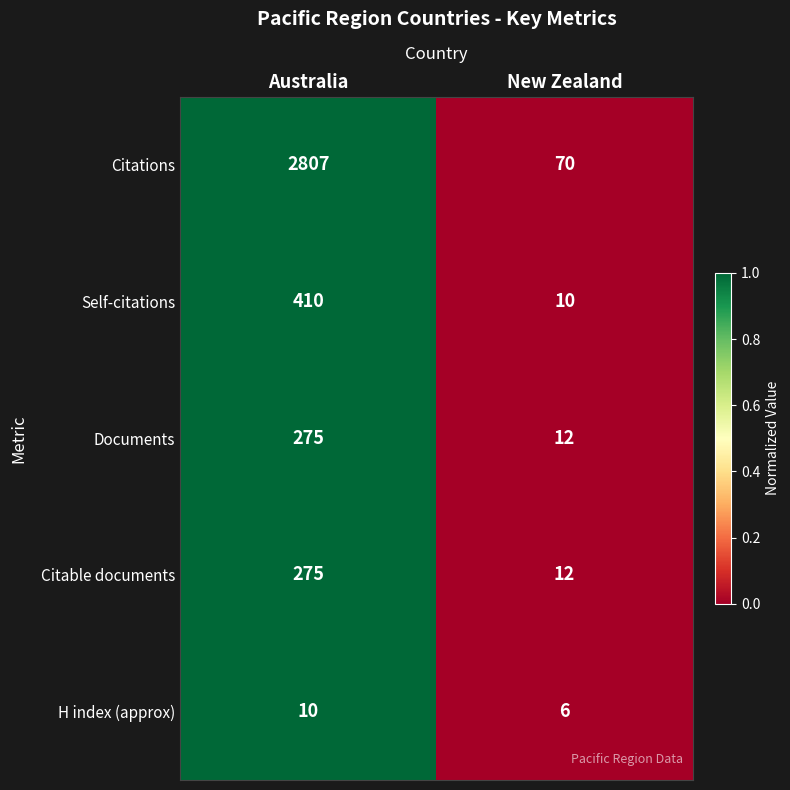

How many distinct data groups are displayed?

5